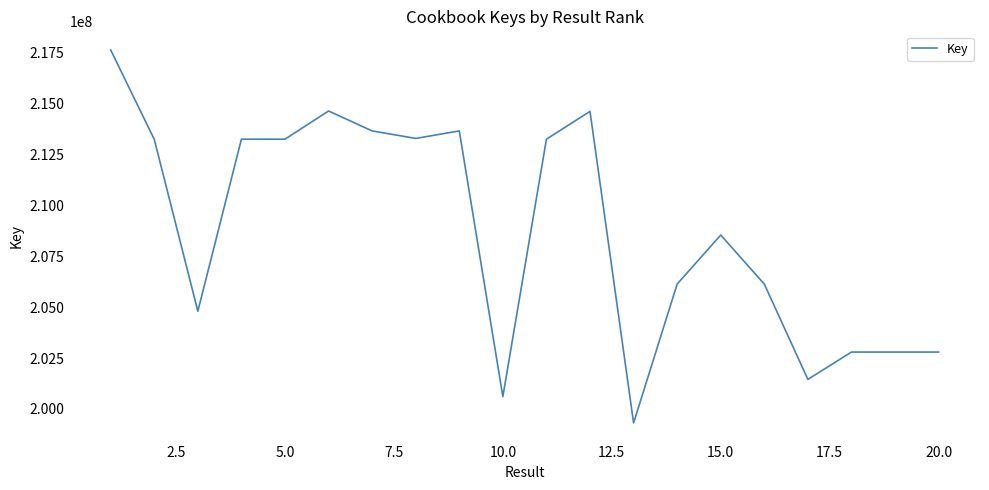

What is the greatest value displayed?

217647769